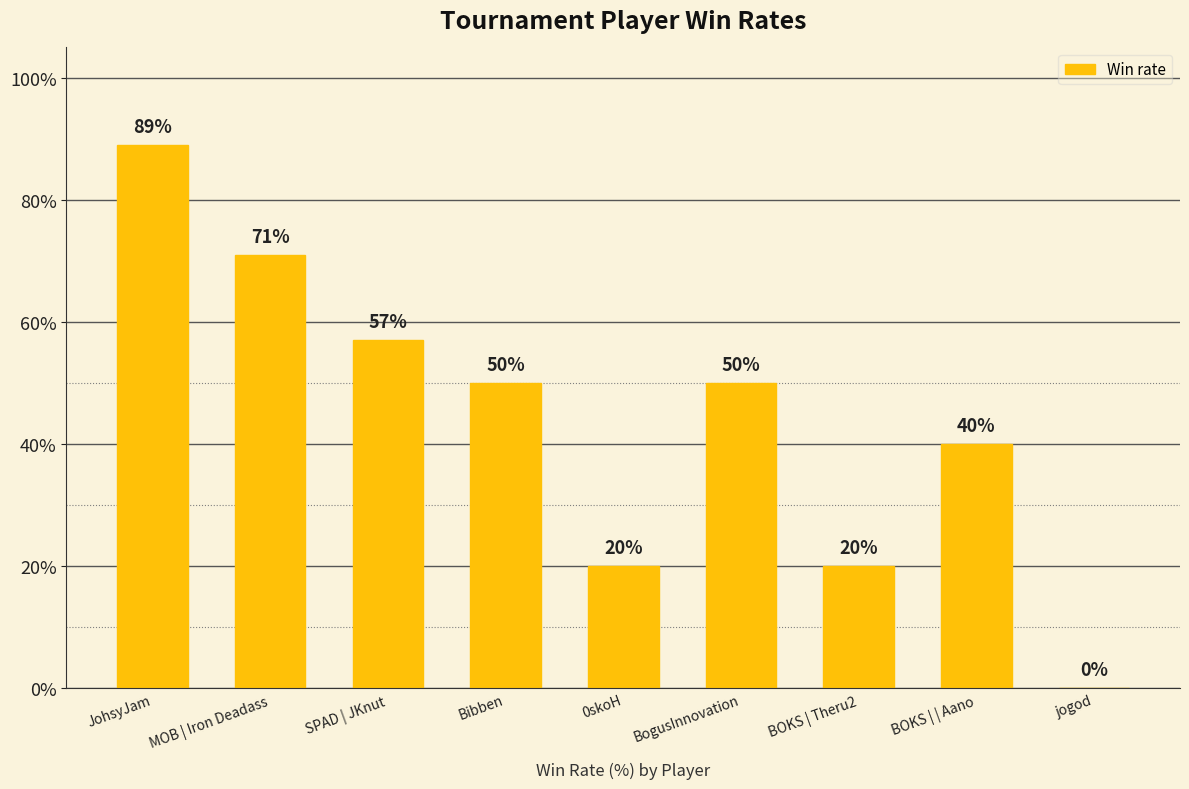

Between 0skoH and SPAD | JKnut, which is larger?

SPAD | JKnut